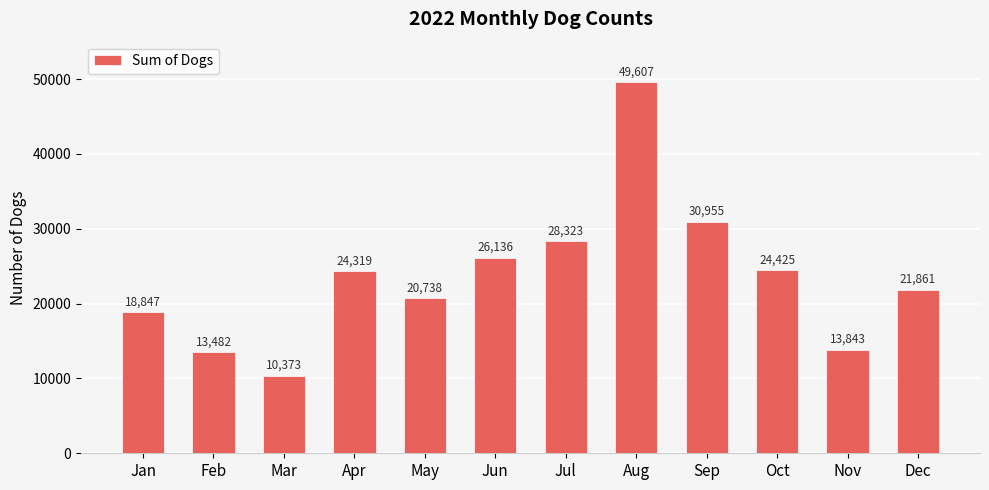

Reading left to right, what are all the values shown in this chart?

Jan=18847	Feb=13482	Mar=10373	Apr=24319	May=20738	Jun=26136	Jul=28323	Aug=49607	Sep=30955	Oct=24425	Nov=13843	Dec=21861